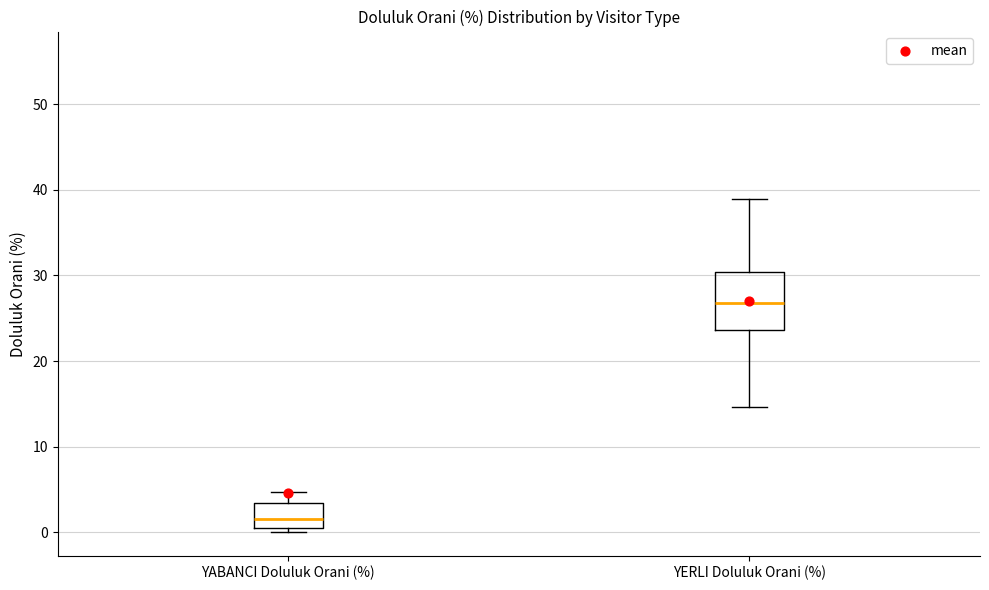

Comparing the boxes themselves (not the whiskers), which one is the tallest?

YERLI Doluluk Orani (%)